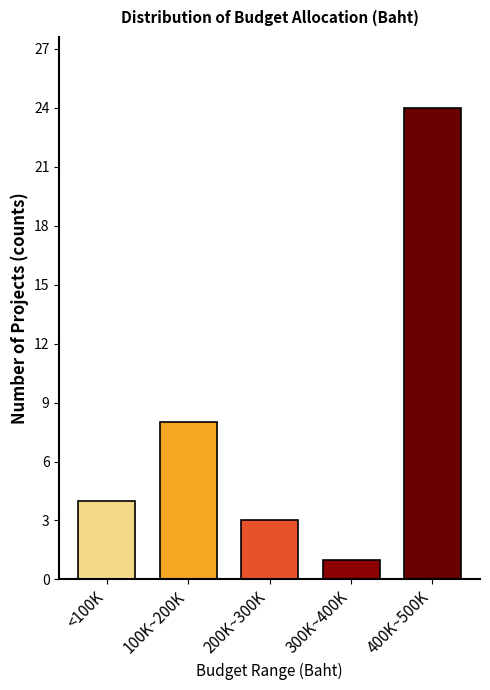

Reading left to right, transcribe all the data shown in this chart.

4	8	3	1	24